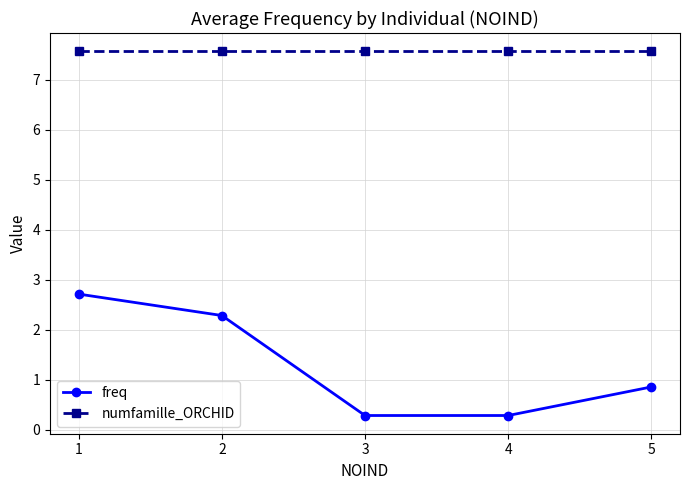

What is the minimum value shown in the chart?

0.3